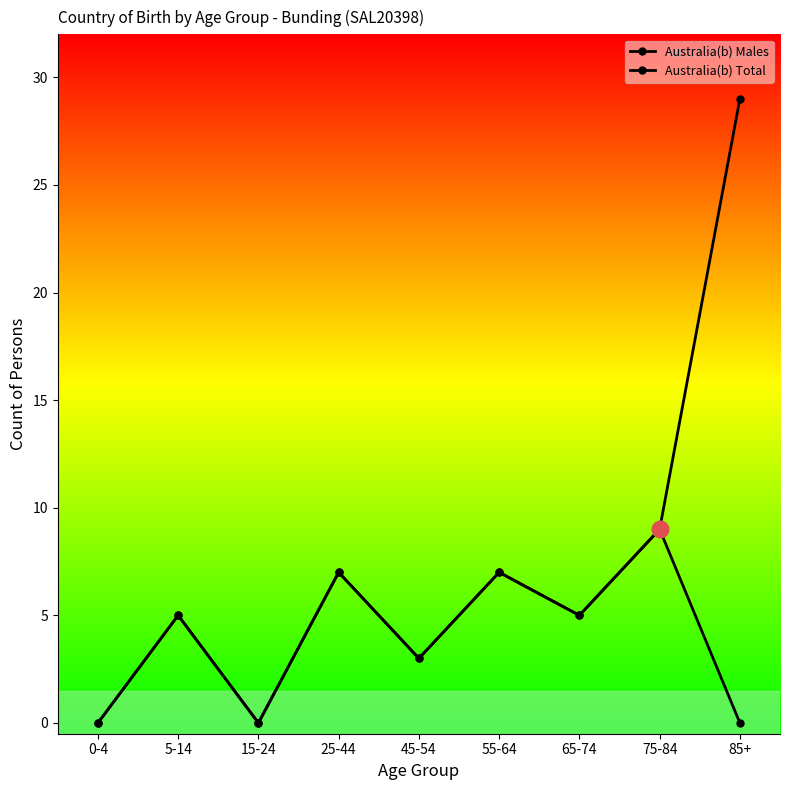

Where does the Australia(b) Males series first go above 5?

25-44